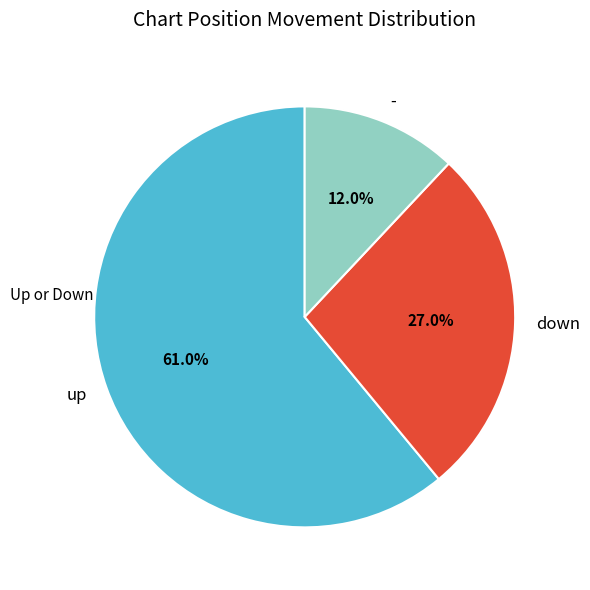

To the nearest percent, what is the difference between the down and up slice percentages?

34%